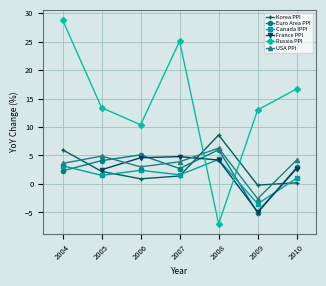

Which series changed the most between 2005 and 2006?

Russia PPI